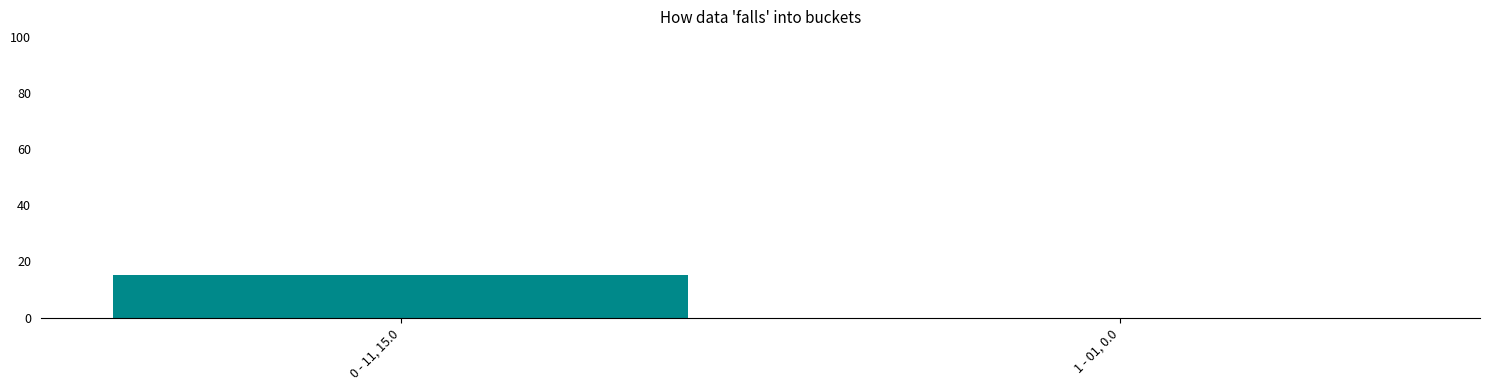

The chart shows a value of 8 at 1 - 01, 0.0. True or false?

False